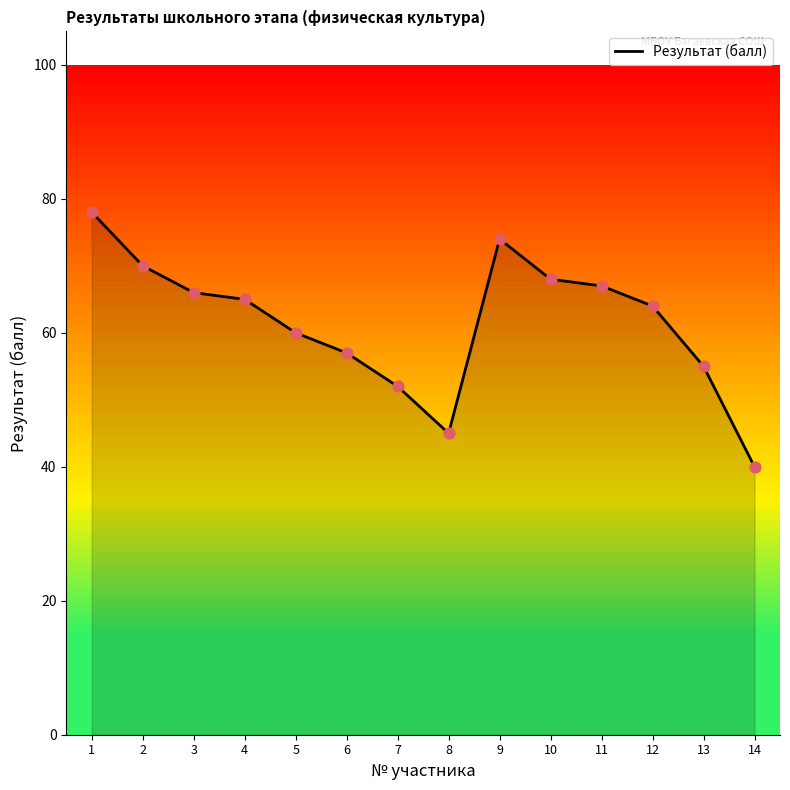

Which has a higher value, 9 or 3?

9